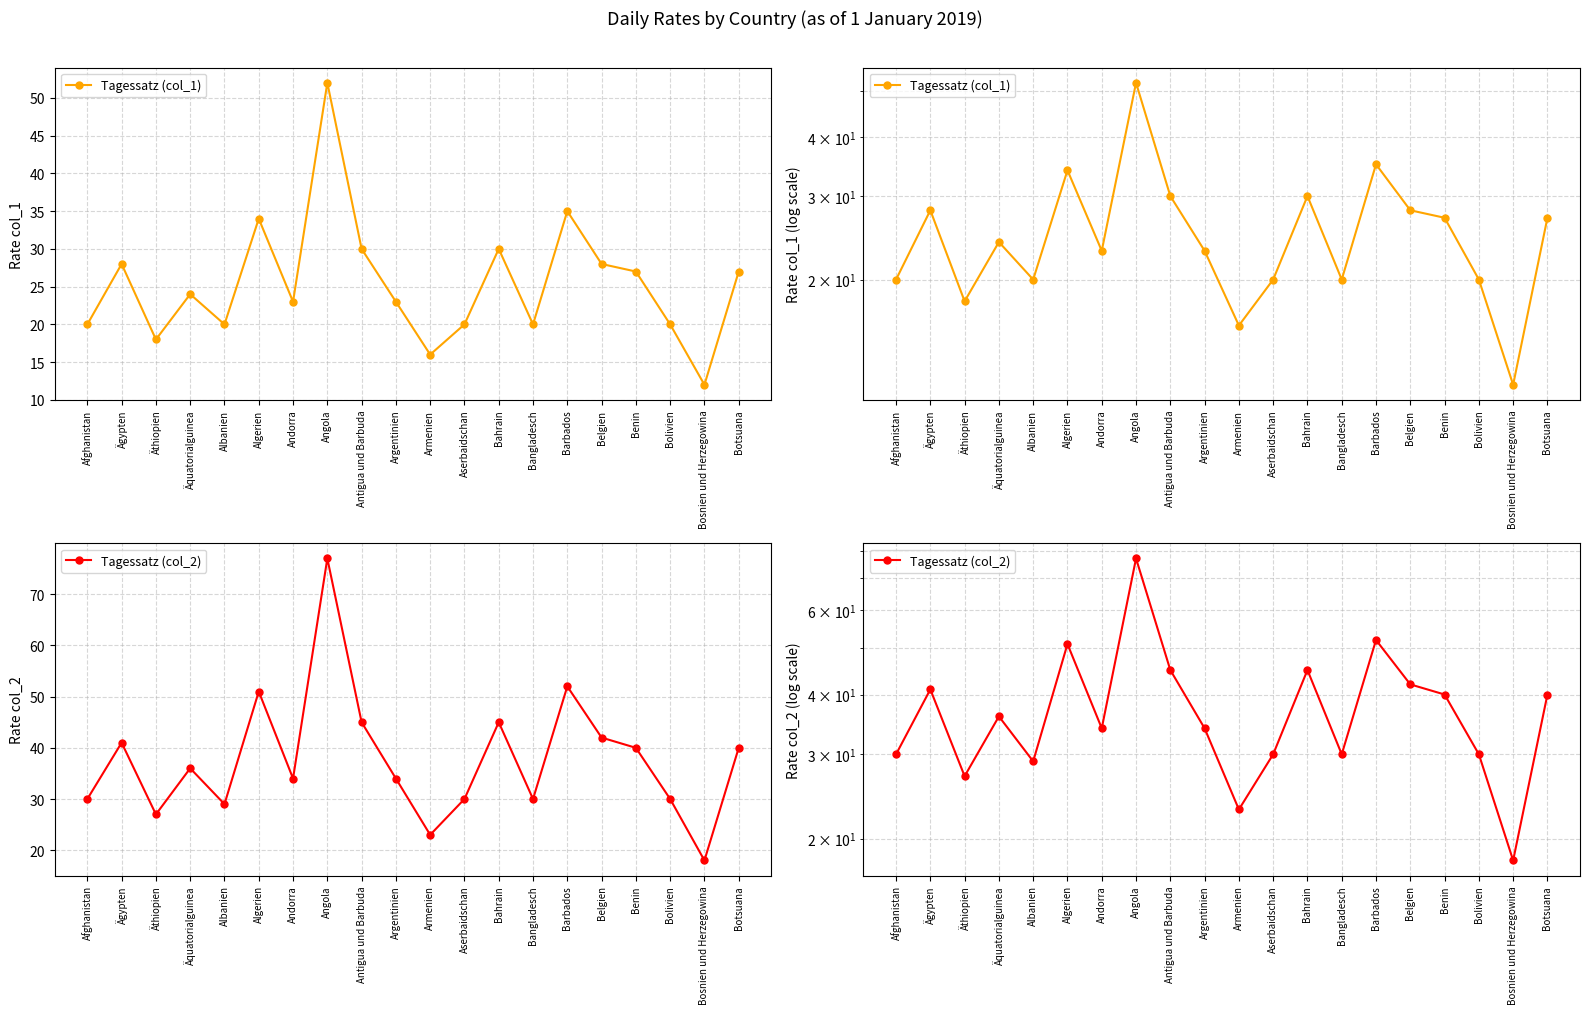

True or false: Tagessatz (col_1) and Tagessatz (col_2) cross at least once.

False